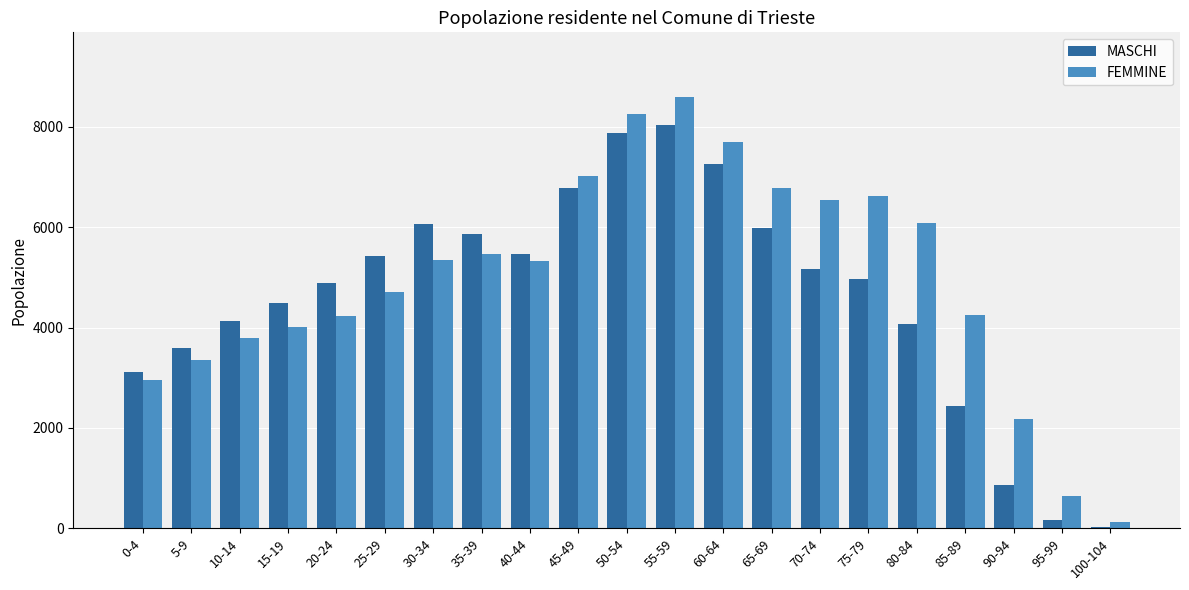

Does the chart contain stacked bars?

No